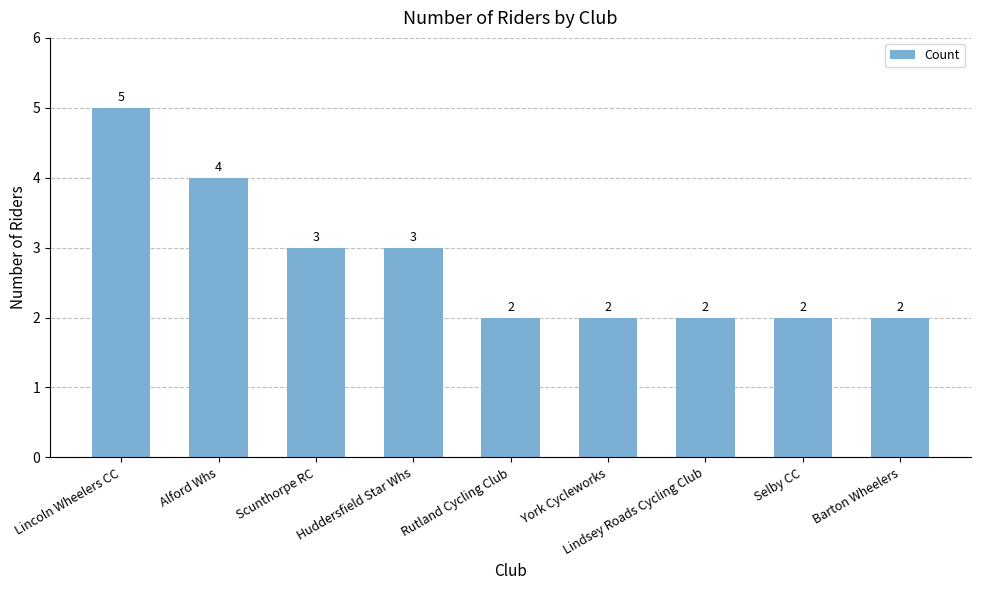

What position from the right is Huddersfield Star Whs?

6